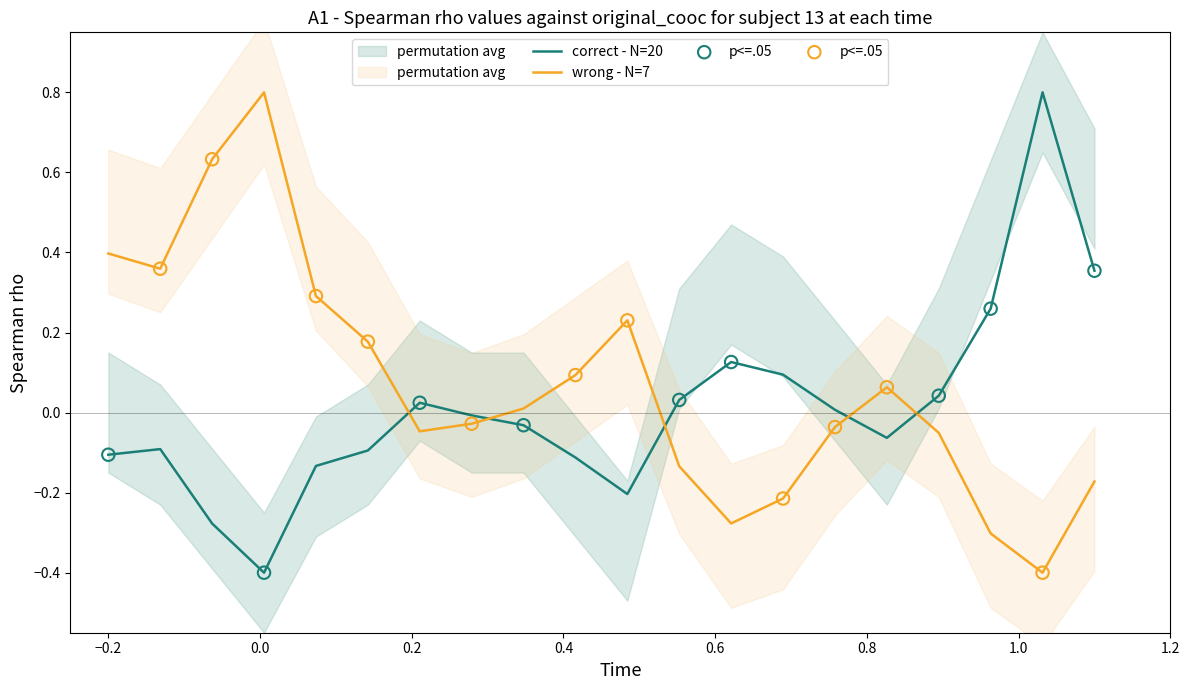

Which series ends up on top after the final intersection of wrong - N=7 and correct - N=20?

correct - N=20